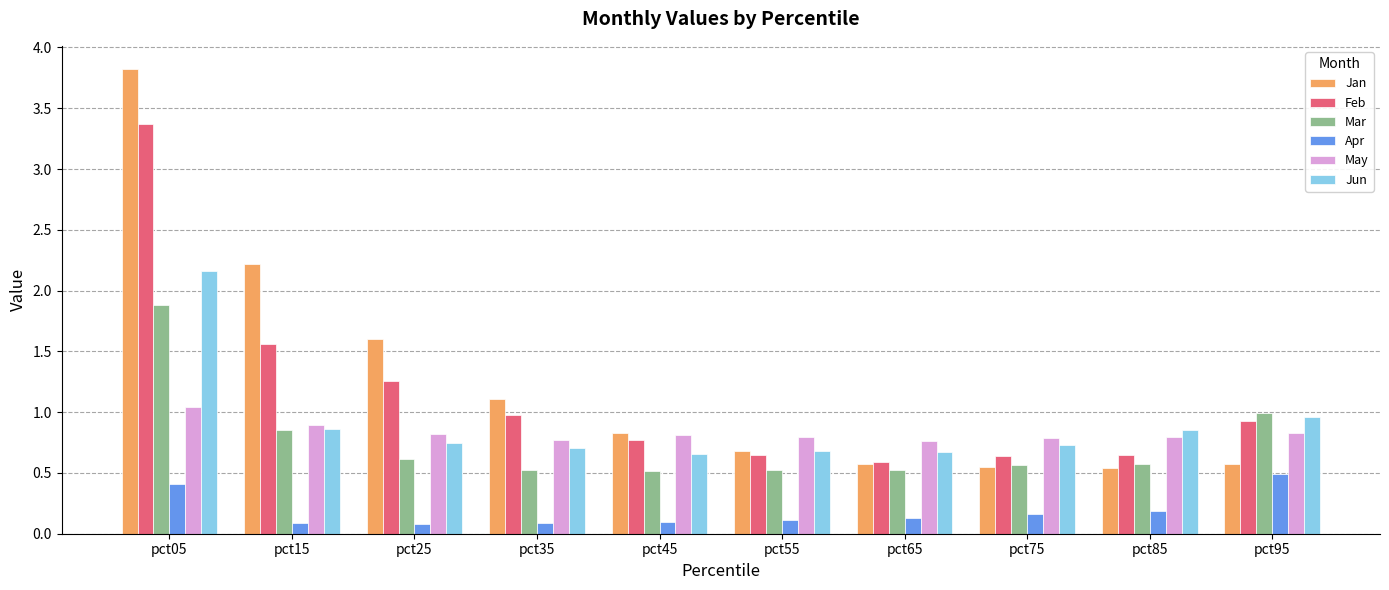

Which series has the widest spread of values?

Jan